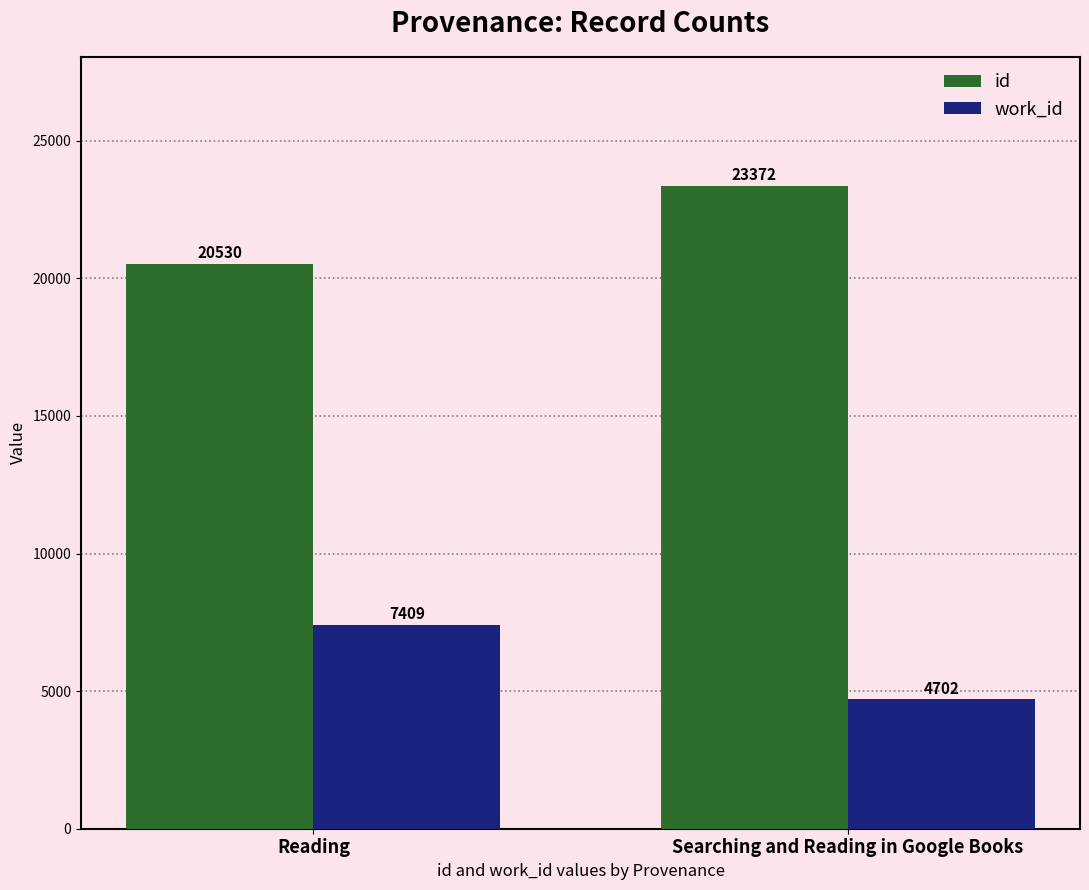

Count the work_id values in the range 4702 to 7409.

2